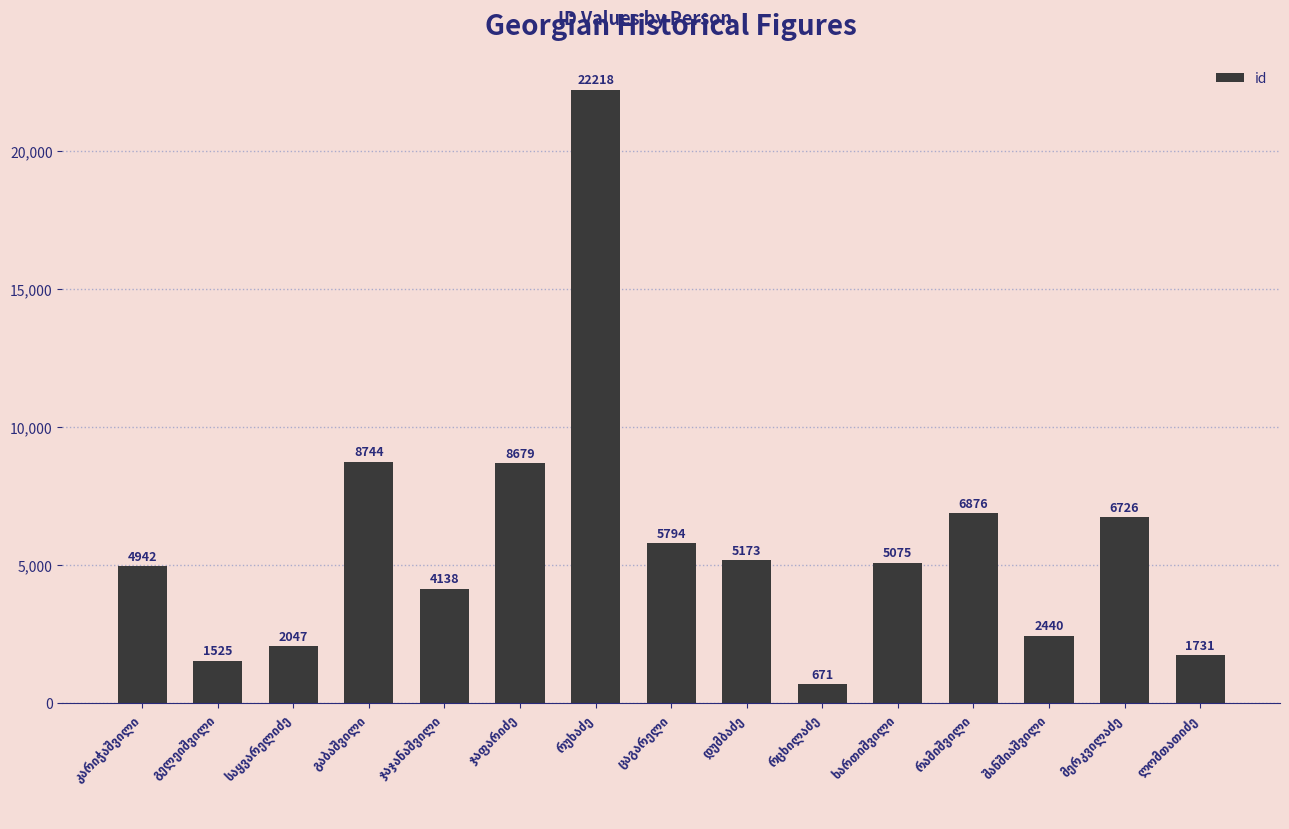

What is the average value?

5785